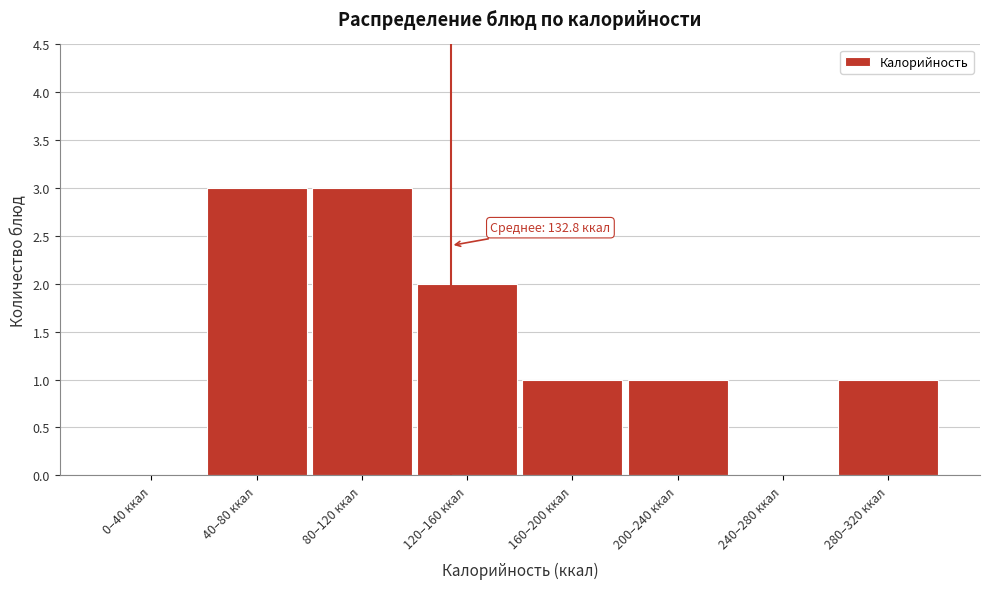

Reading right to left, list all the values displayed in this chart.

280–320 ккал=1	240–280 ккал=0	200–240 ккал=1	160–200 ккал=1	120–160 ккал=2	80–120 ккал=3	40–80 ккал=3	0–40 ккал=0